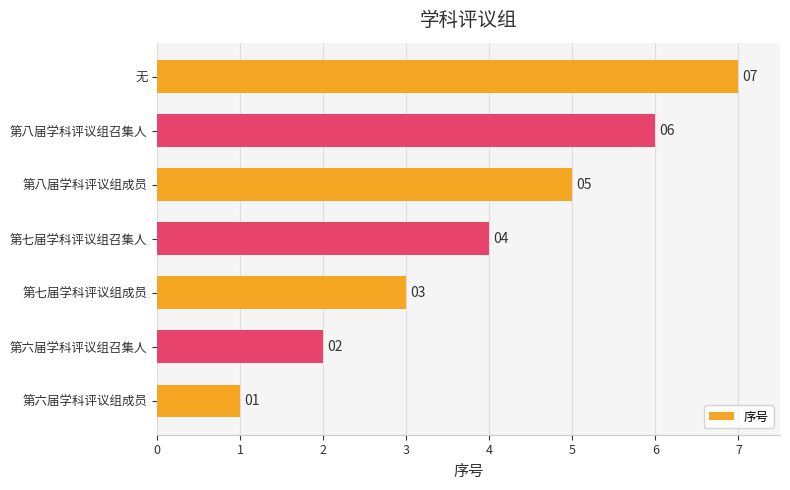

How many series are shown in this chart?

1